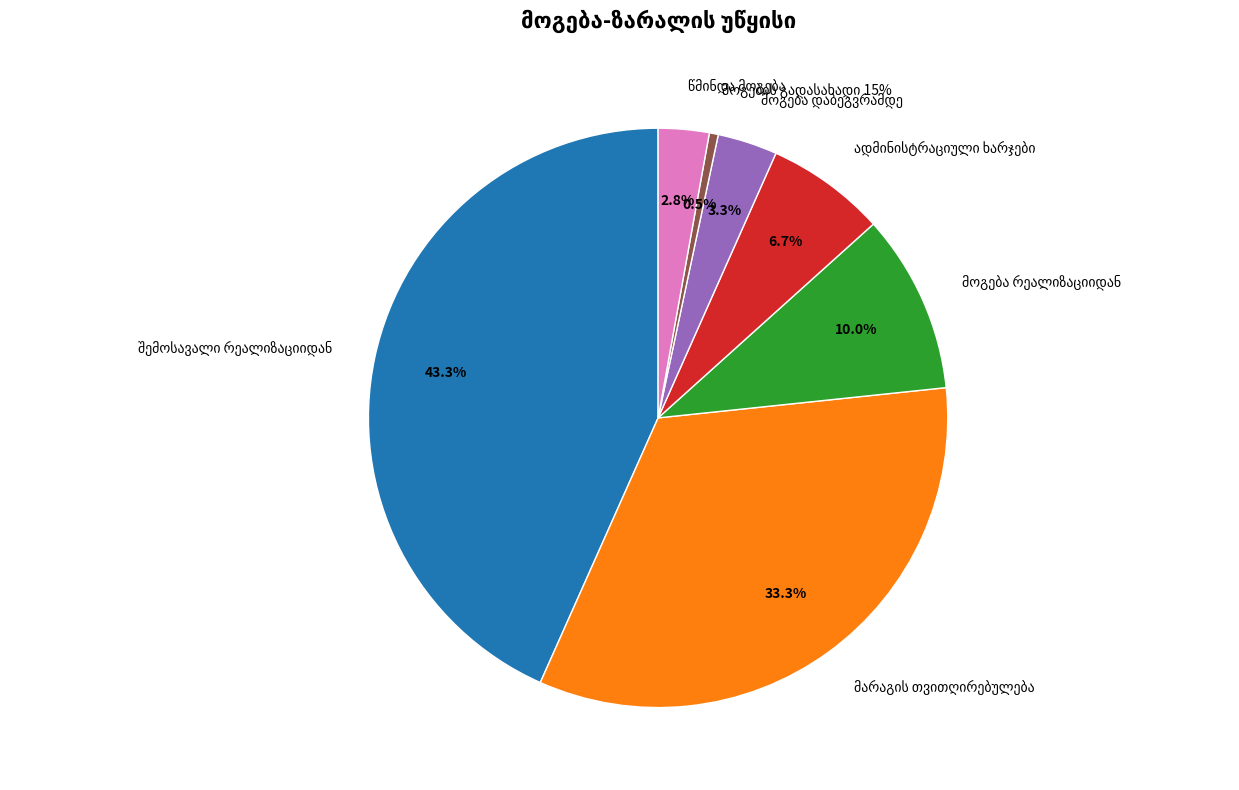

The მოგება დაბეგვრამდე slice represents 1% of the pie. True or false?

False